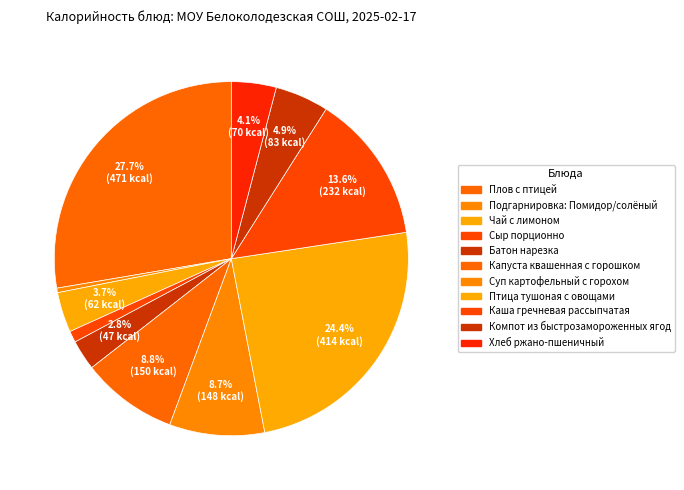

Is Компот из быстрозамороженных ягод the majority of the pie?

No